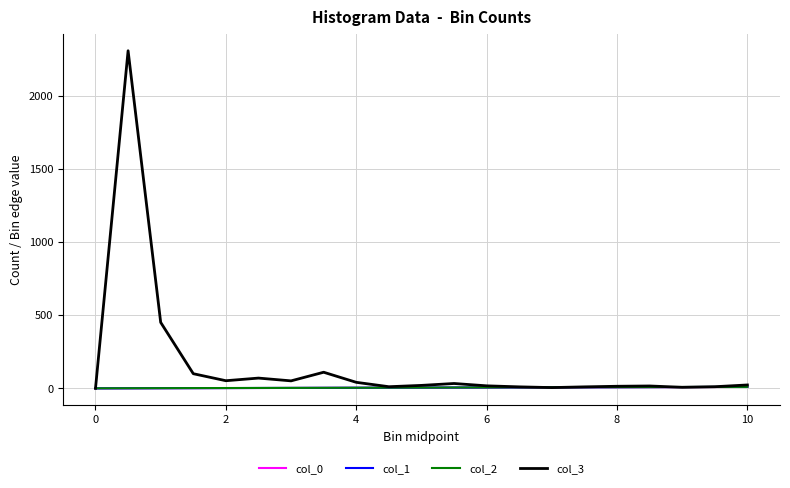

What is the maximum value shown in the chart?

2309.0